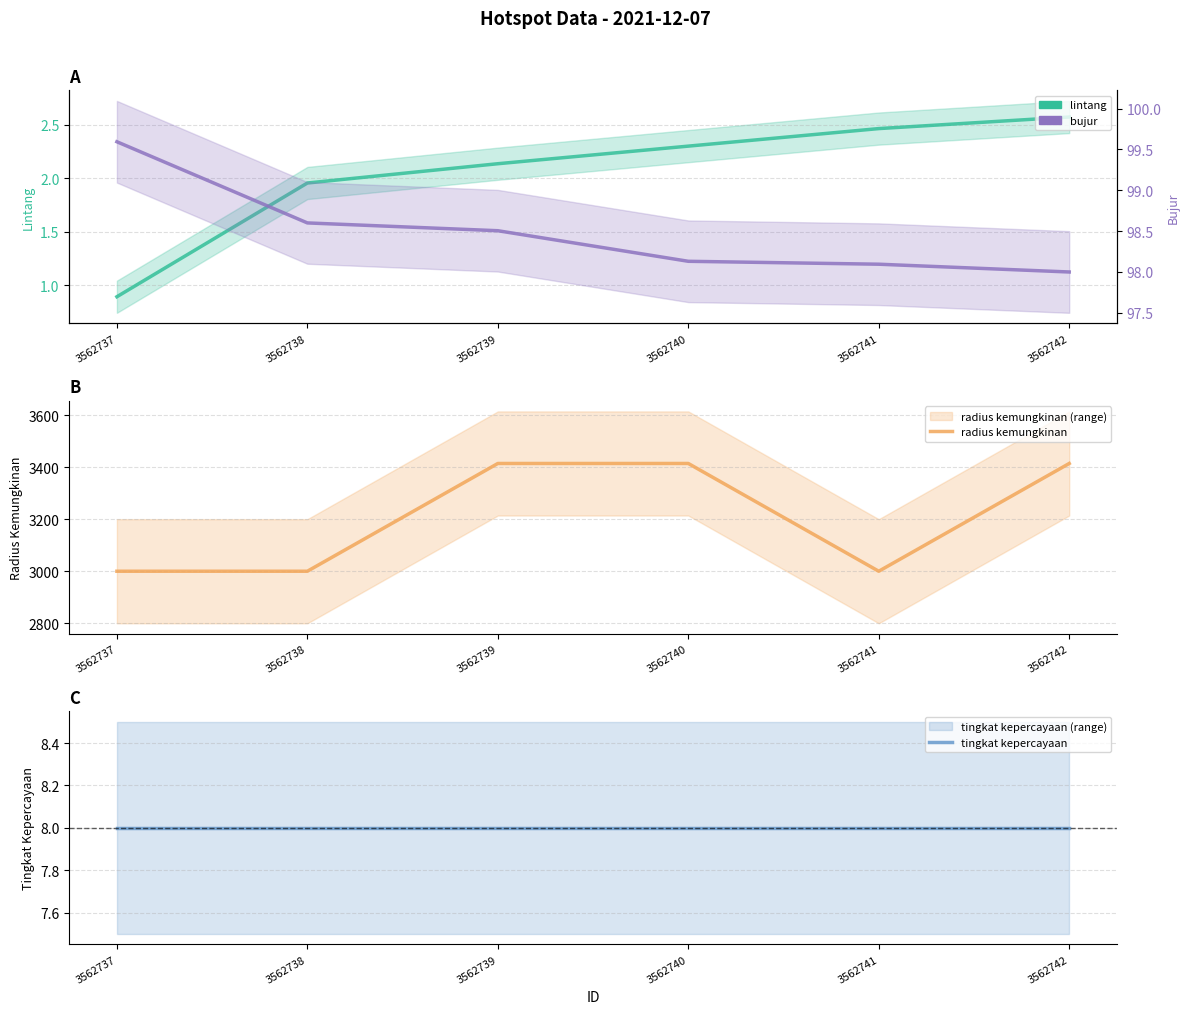

At 3562741, list the series in order from smallest to largest.

lintang, tingkat kepercayaan, bujur, radius kemungkinan